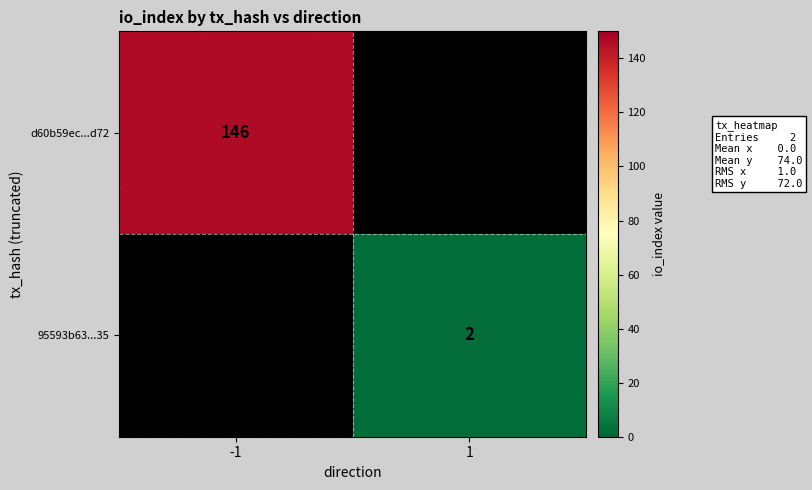

The value of d60b59ec...d72 at -1 is 146. True or false?

True